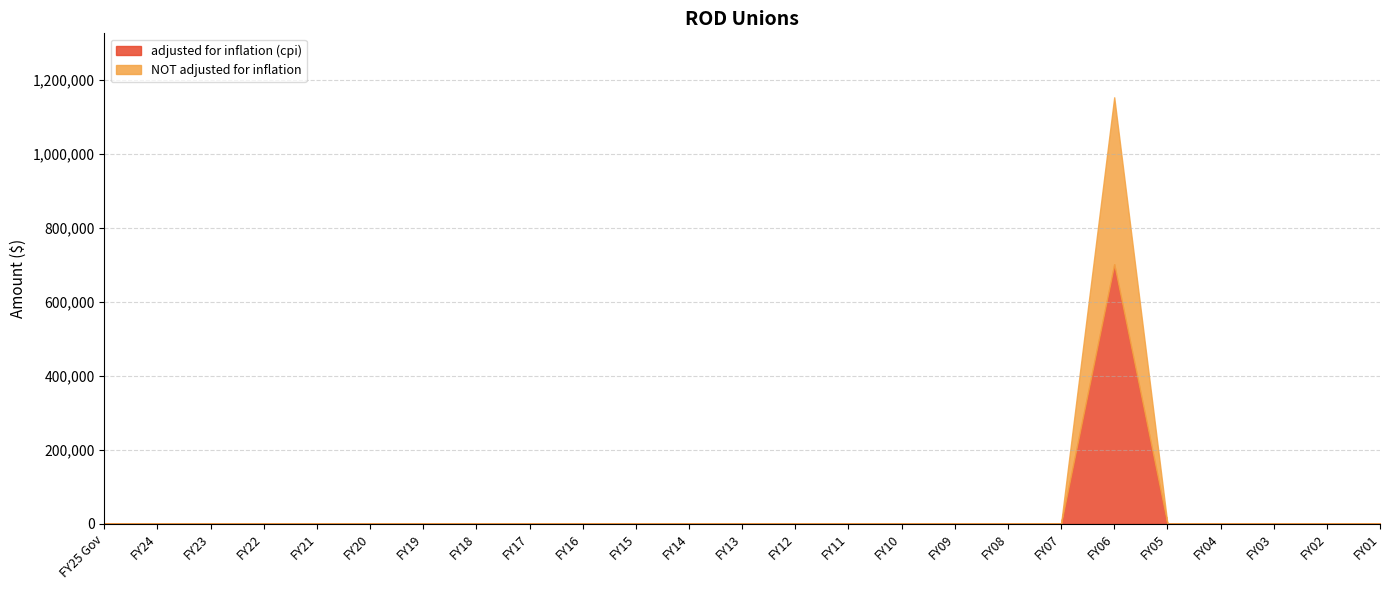

How many values in NOT adjusted for inflation are above zero?

1